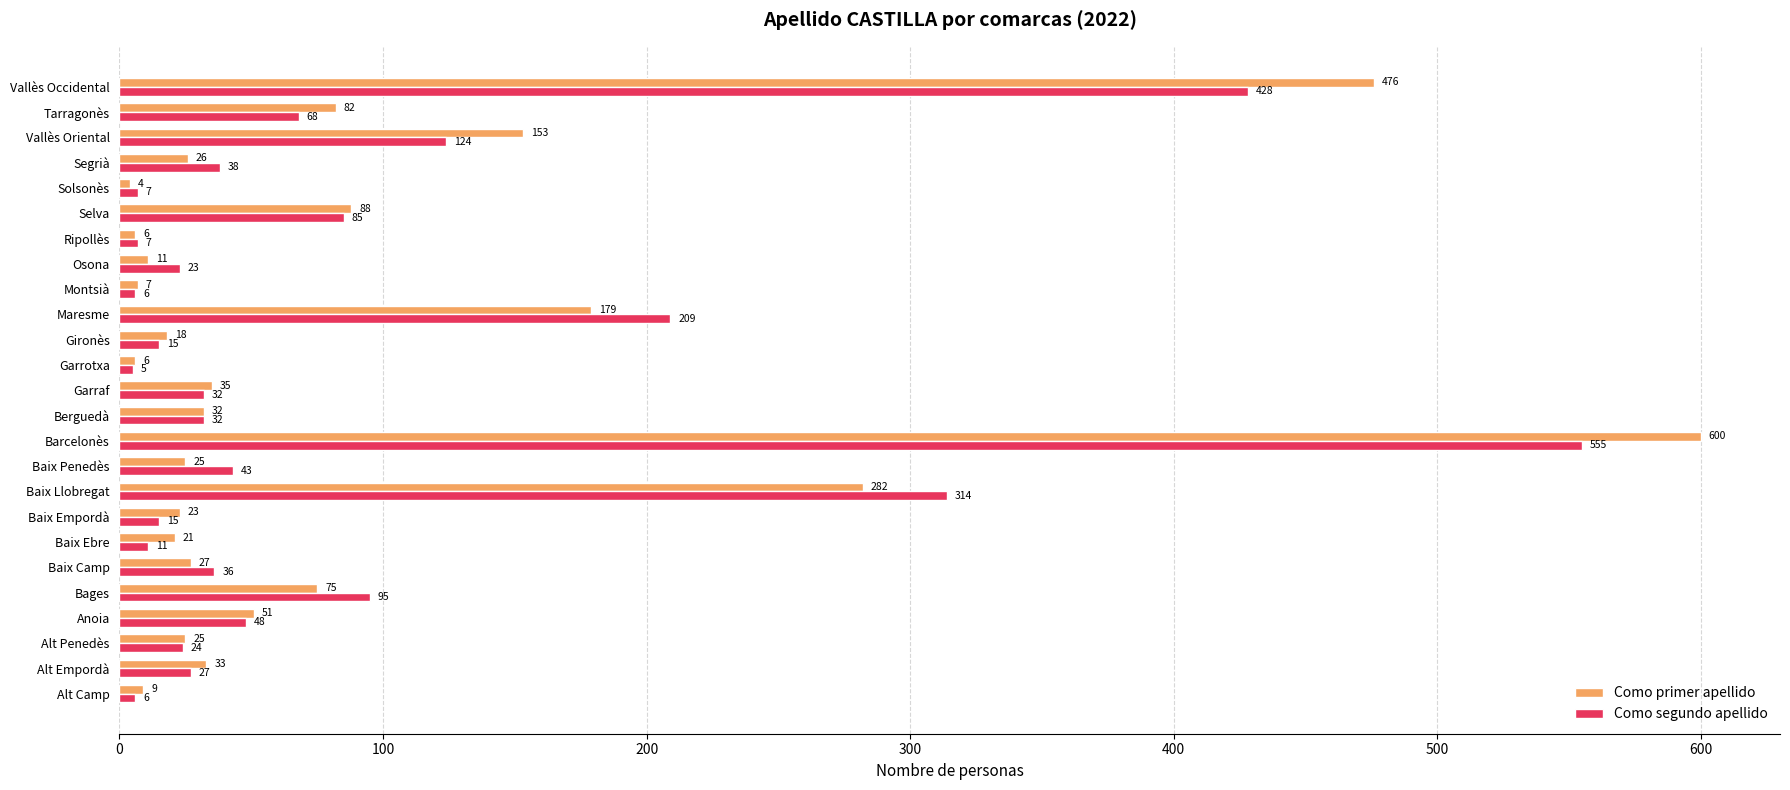

Is it true that Como primer apellido equals 88 at Selva?

True